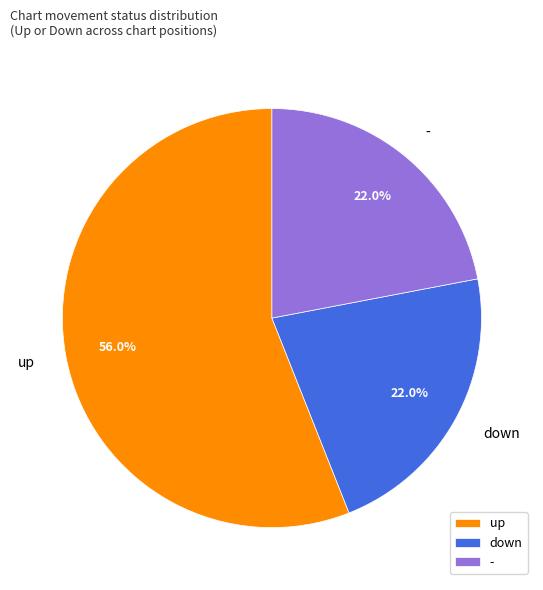

To the nearest percent, what is the average slice percentage?

33%